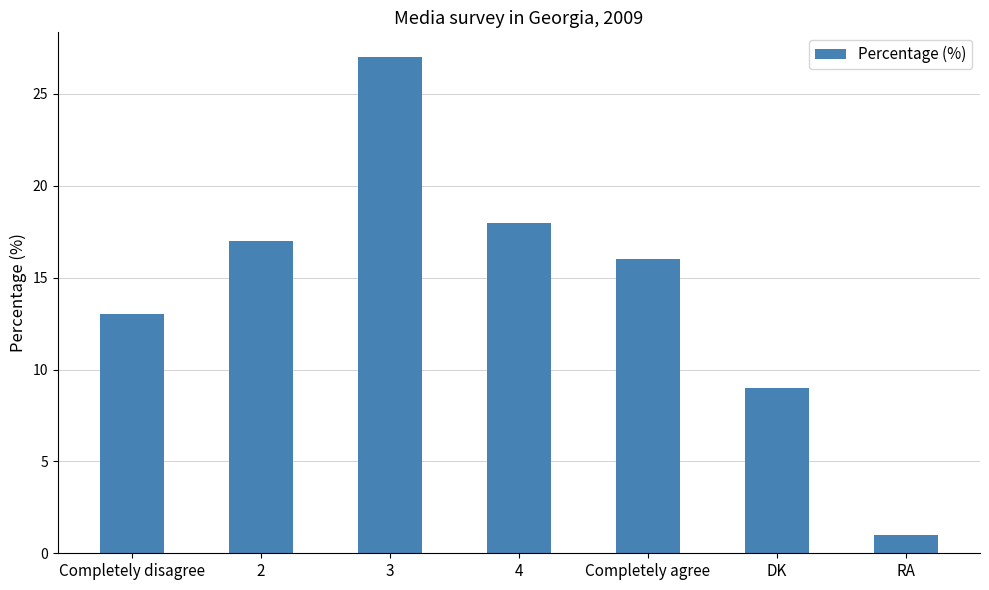

Does the chart contain stacked bars?

No